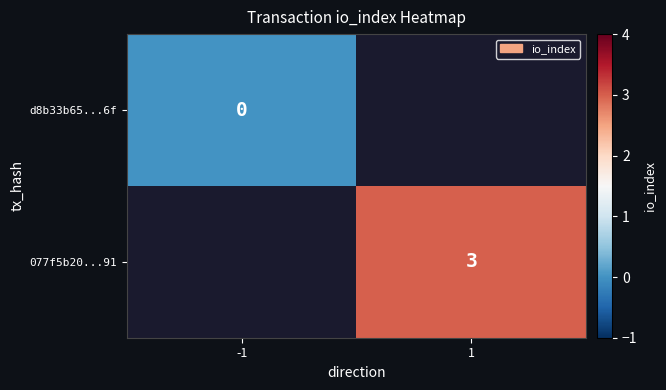

What is the maximum value shown in the chart?

3.0